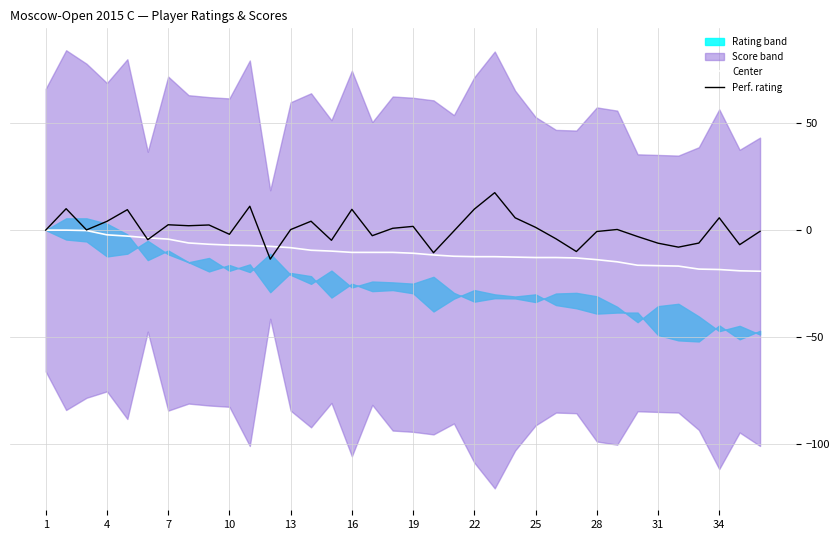

What is the difference between the highest and lowest values at 19?

6.7